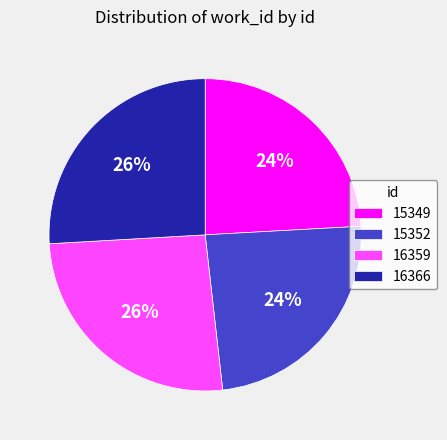

To the nearest percent, what is the difference between the largest and smallest slice percentages?

2%